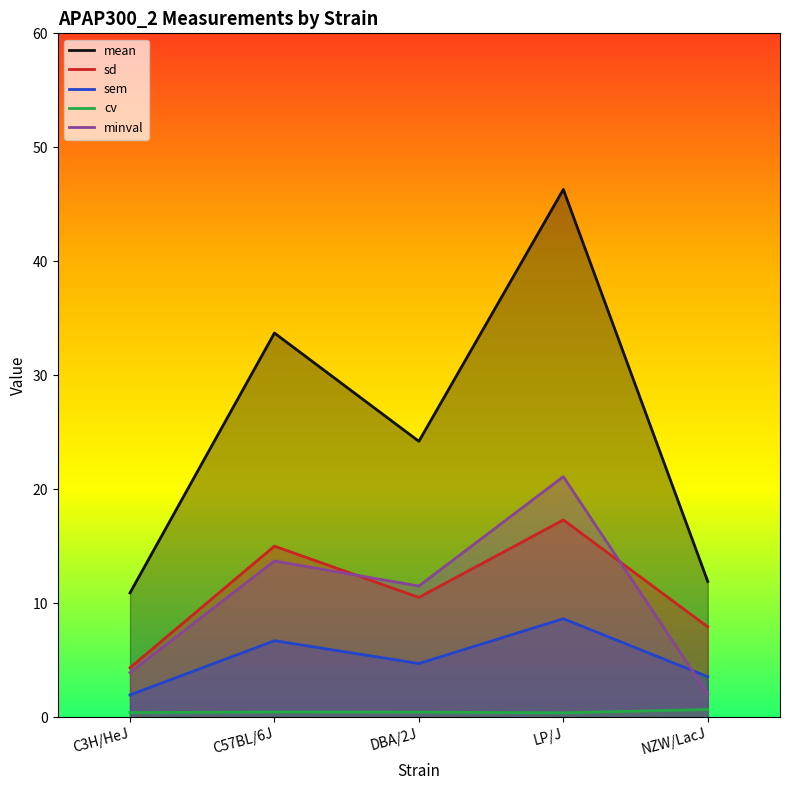

Between LP/J and C57BL/6J, which is larger?

LP/J